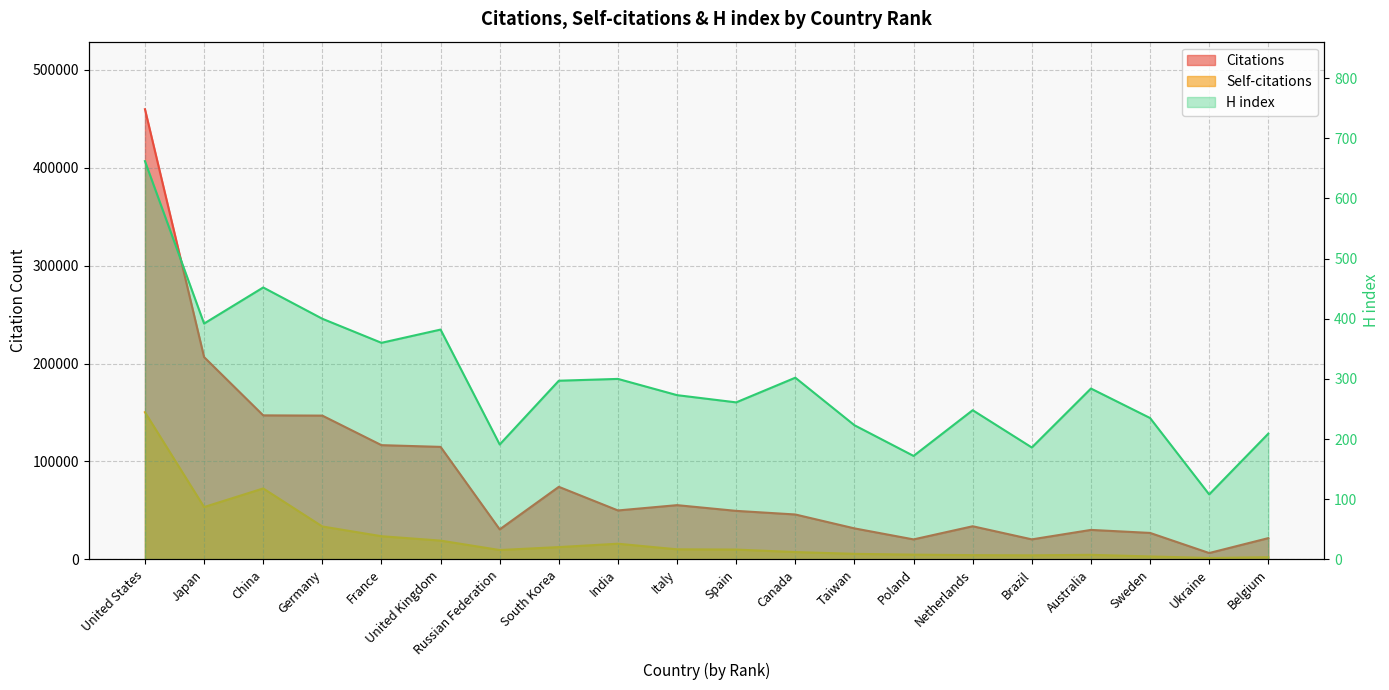

Rank the series by their maximum value, from highest to lowest.

Citations, Self-citations, H index